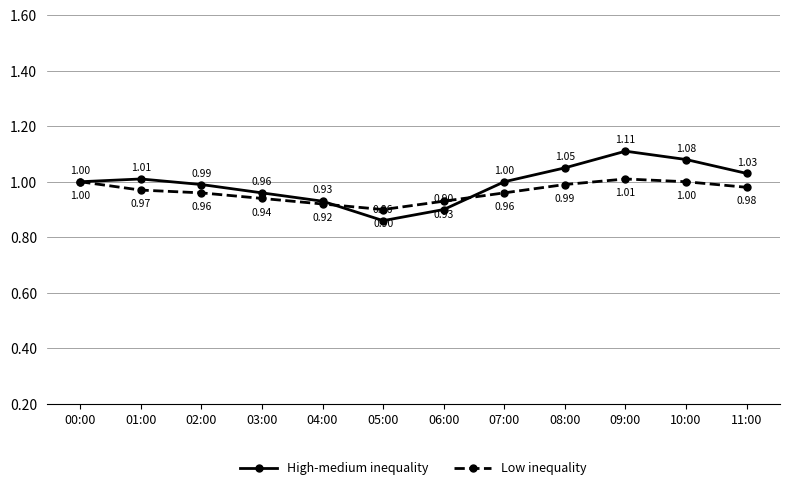

How many interior local valleys does the Low inequality series have?

1